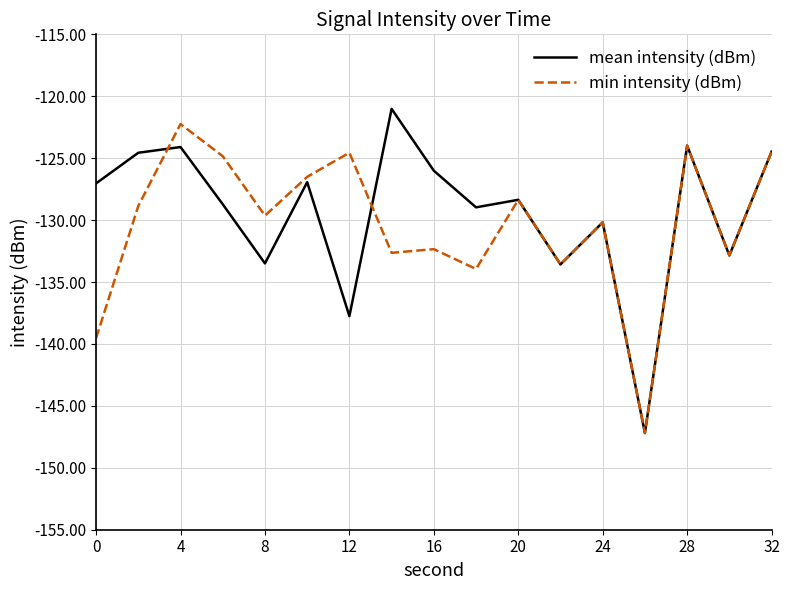

What is the maximum value shown in the chart?

-121.0